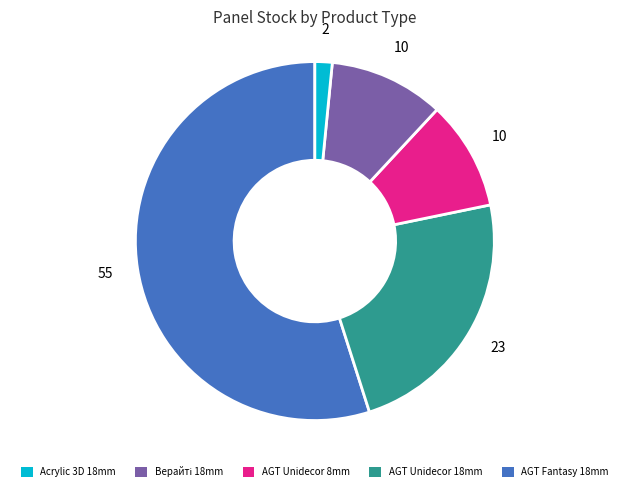

Is there any slice that represents more than half of the pie?

Yes